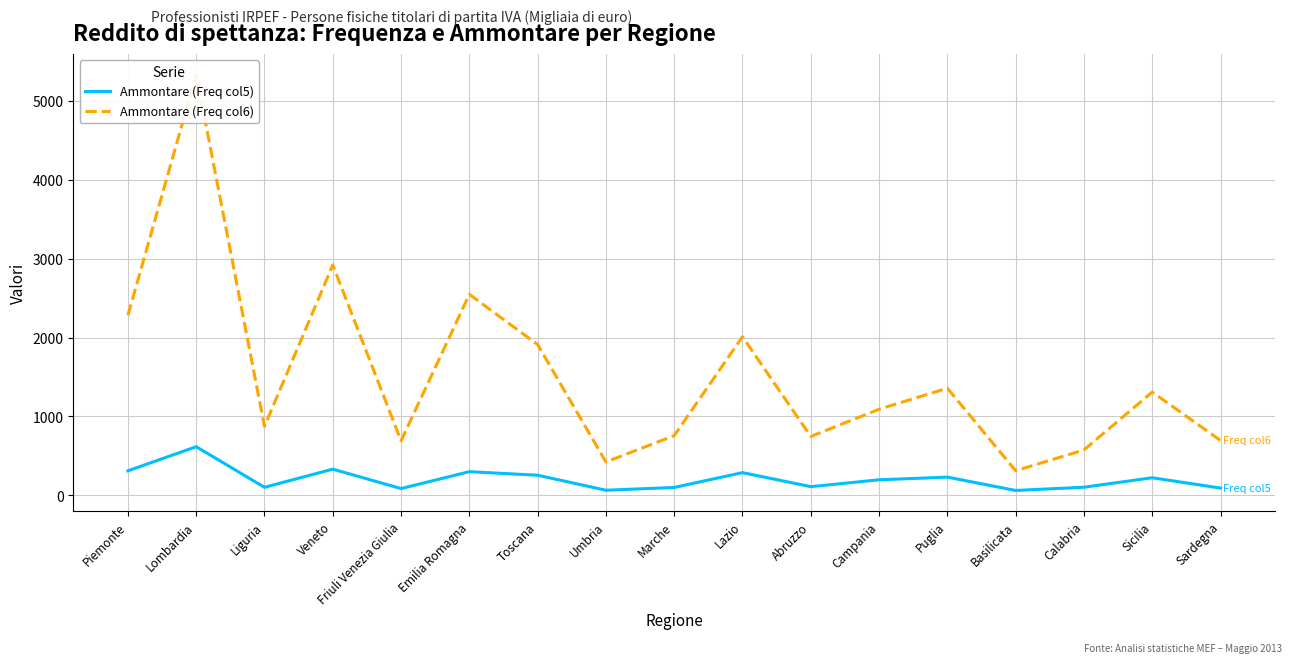

How many lines are shown in the chart?

2